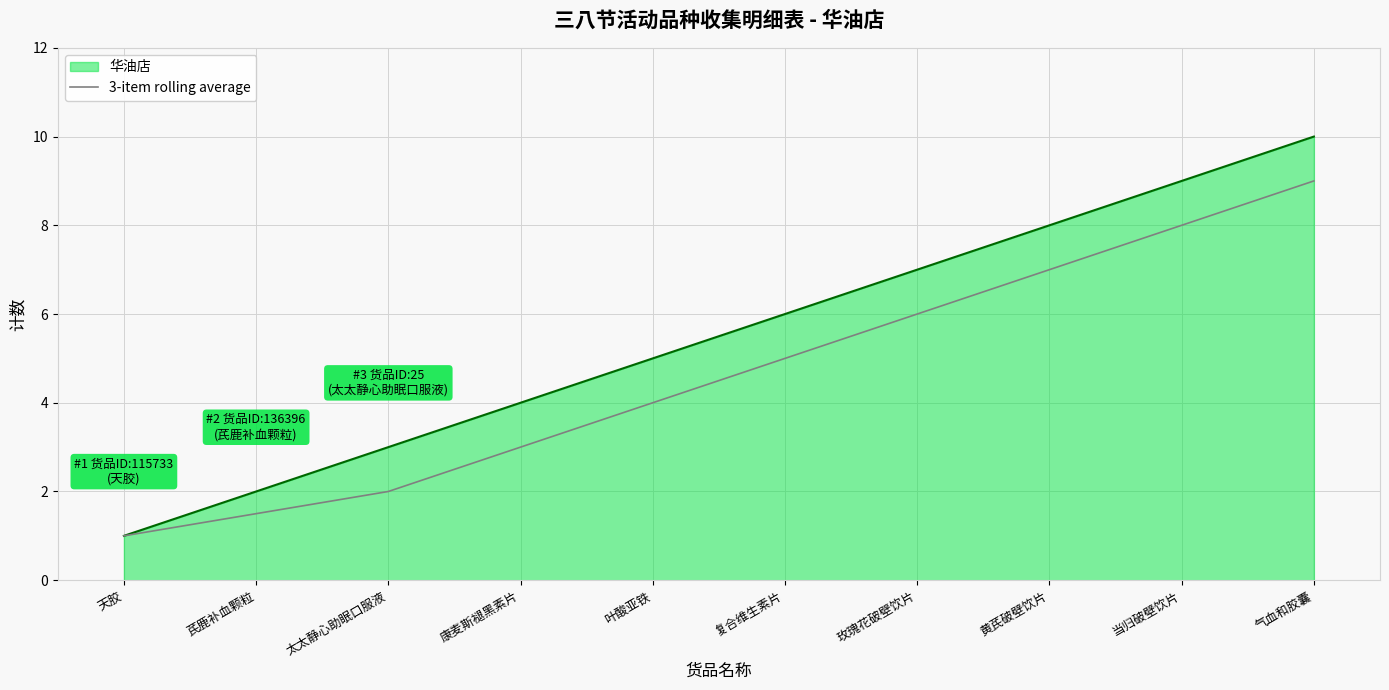

Read the 华油店 value at 黄芪破壁饮片.

8.0